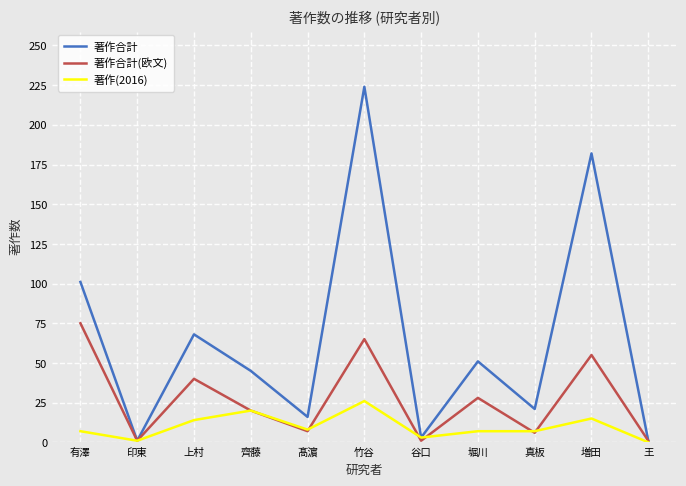

Rank the series by their maximum value, from lowest to highest.

著作(2016), 著作合計(欧文), 著作合計